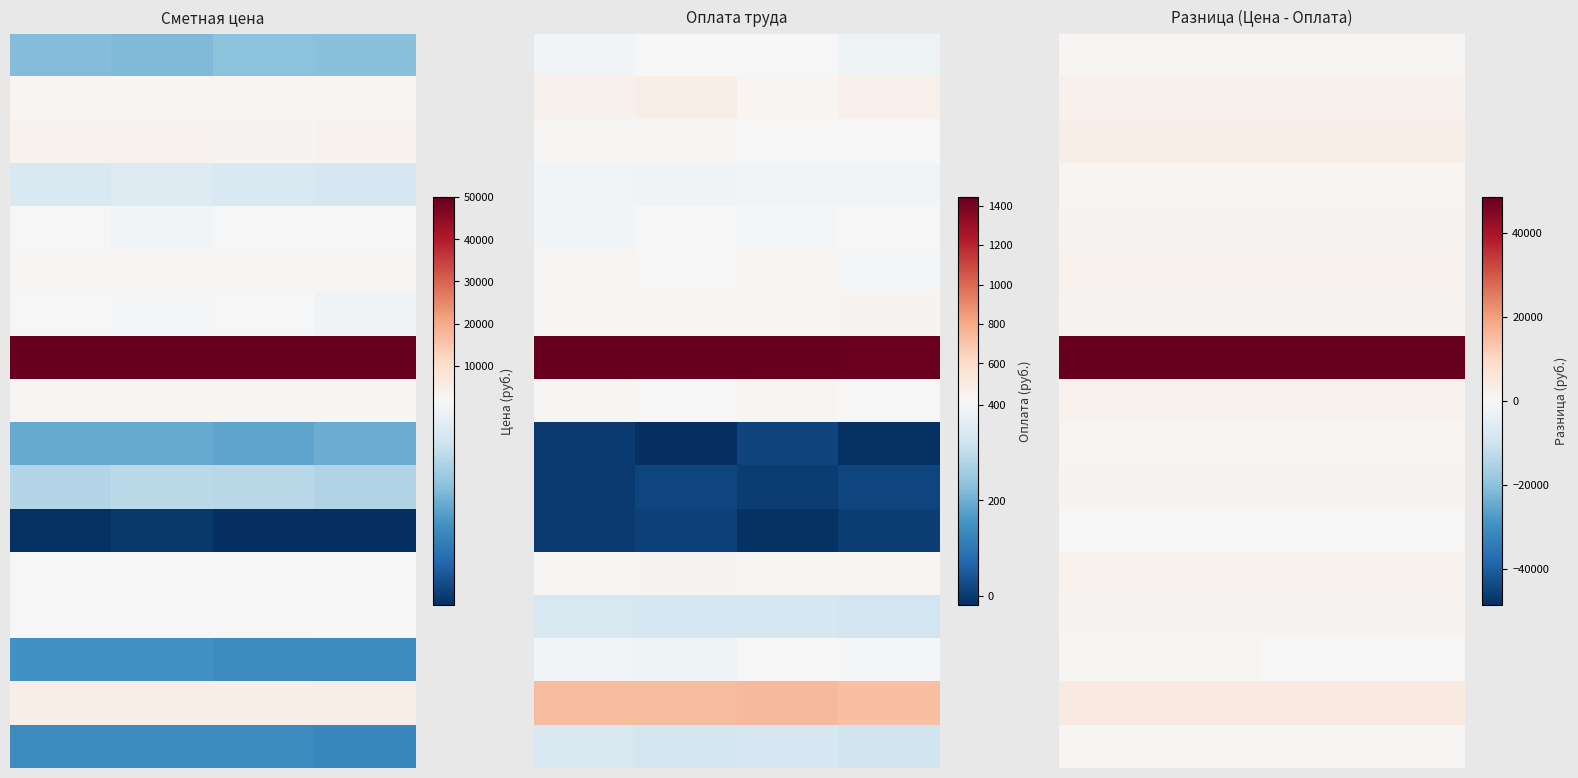

The value of 2 at 3.0 is 2815.2. True or false?

True